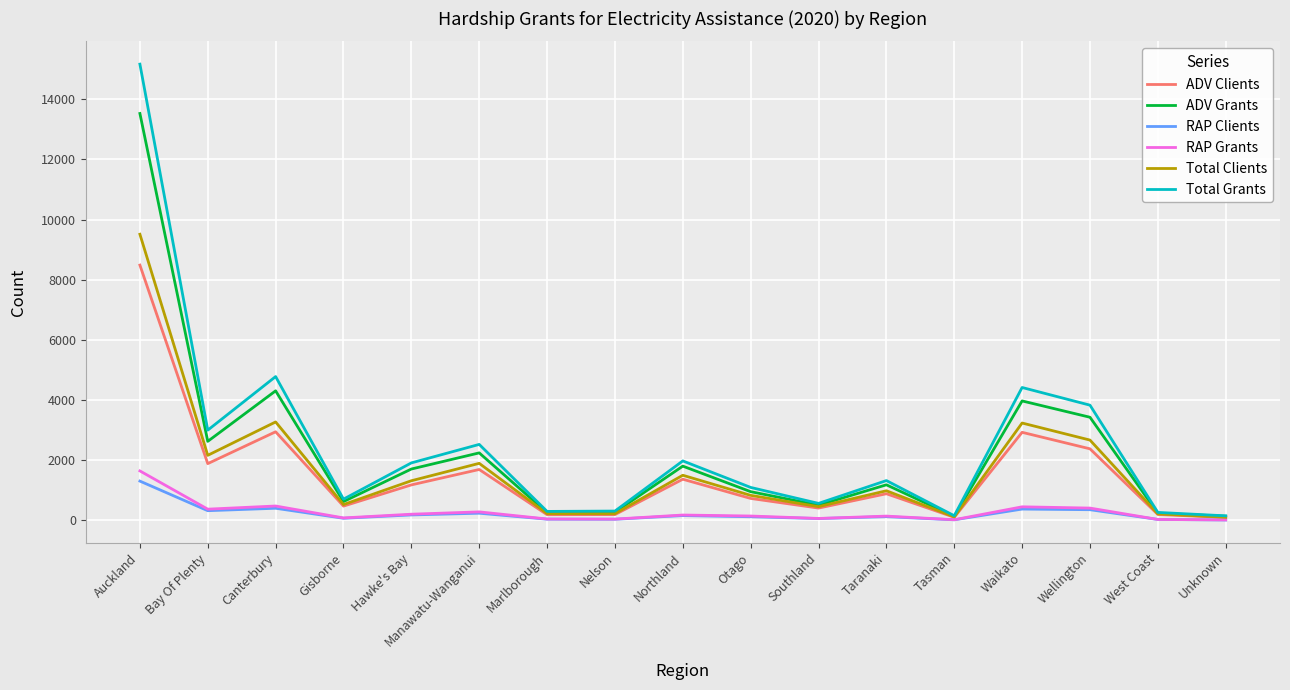

True or false: Total Clients has a value of 343 at Taranaki.

False